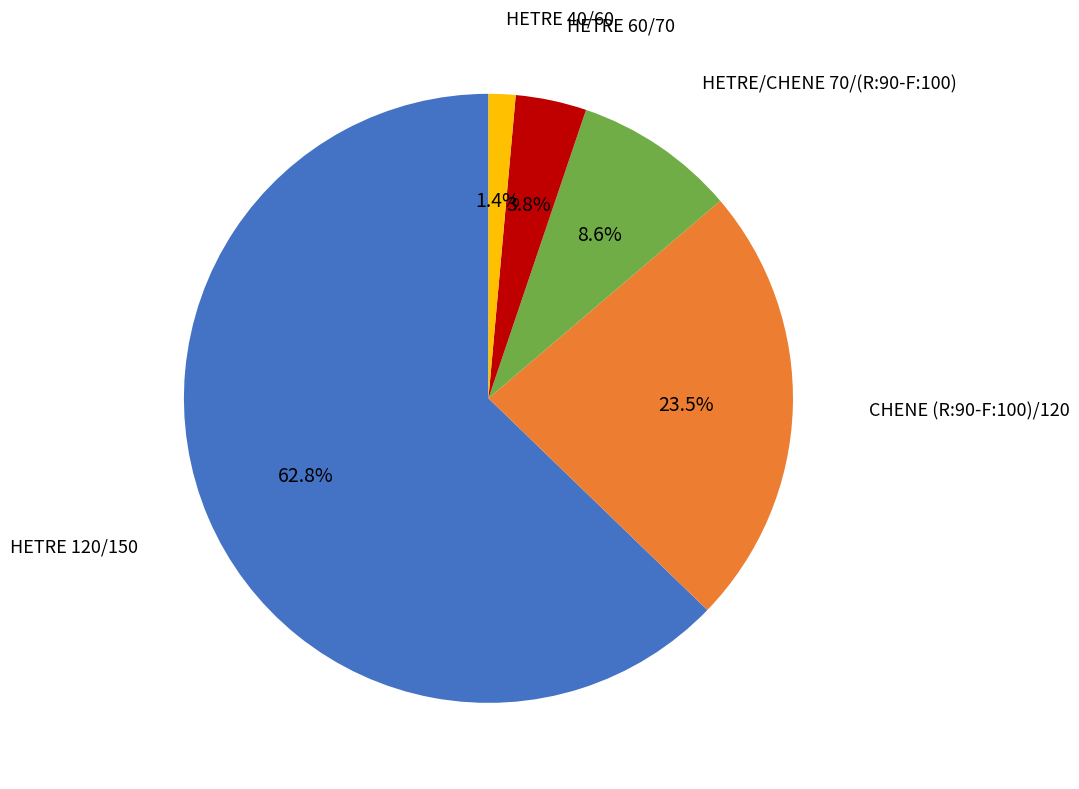

What portion of the pie excludes HETRE 60/70?

96.2%